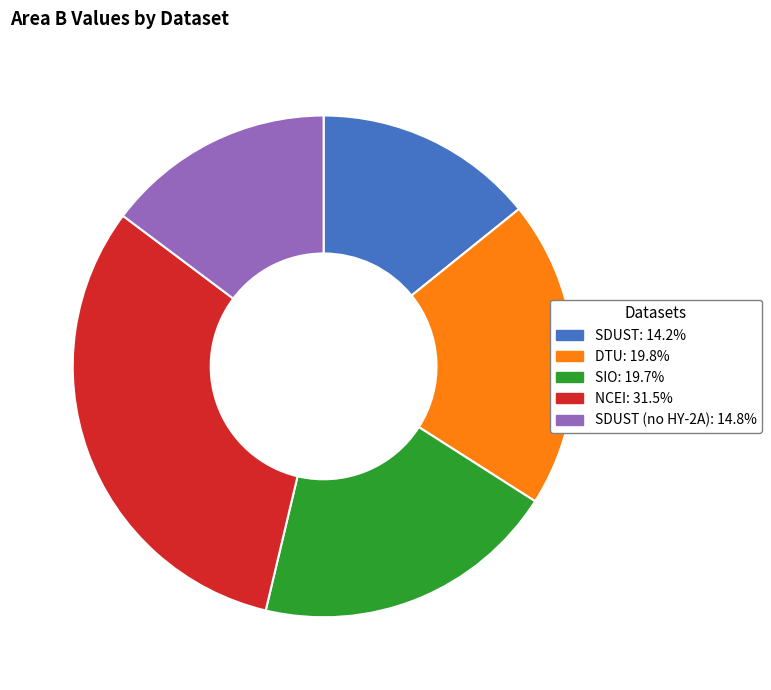

Is there any slice that represents more than half of the pie?

No